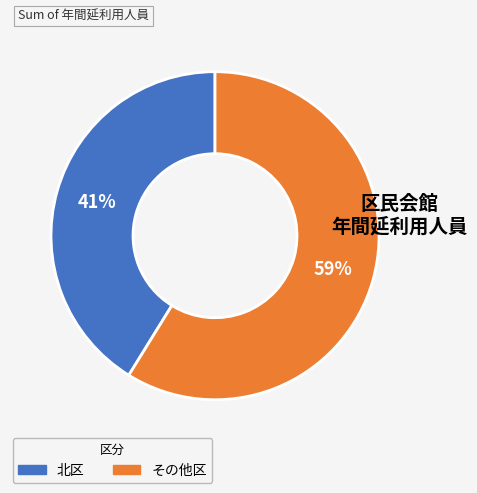

Is there a majority slice in this chart?

Yes